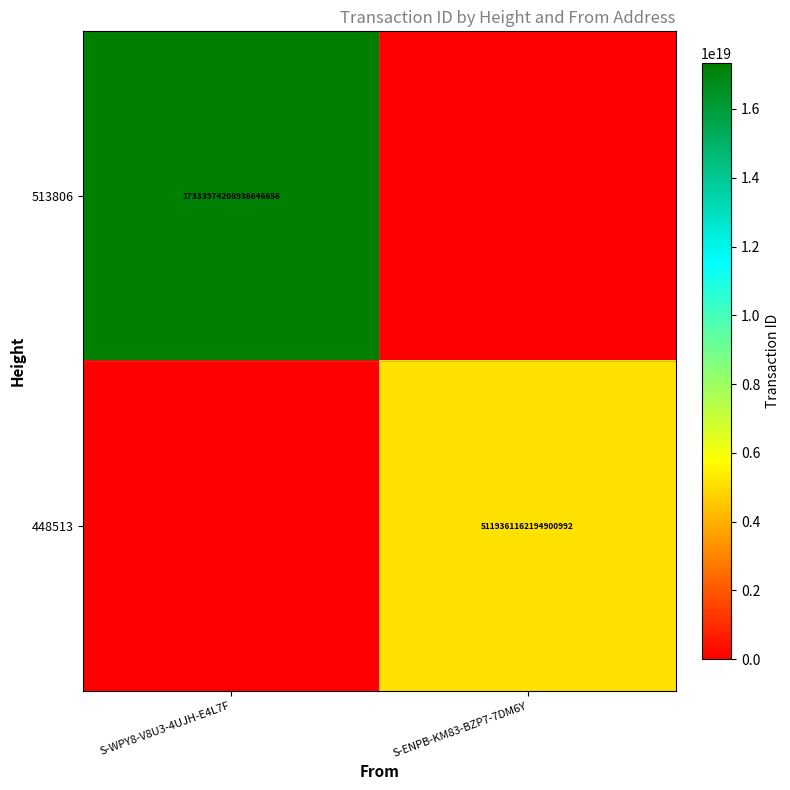

True or false: 513806 has a value of 17333974208936646656 at S-WPY8-V8U3-4UJH-E4L7F.

True